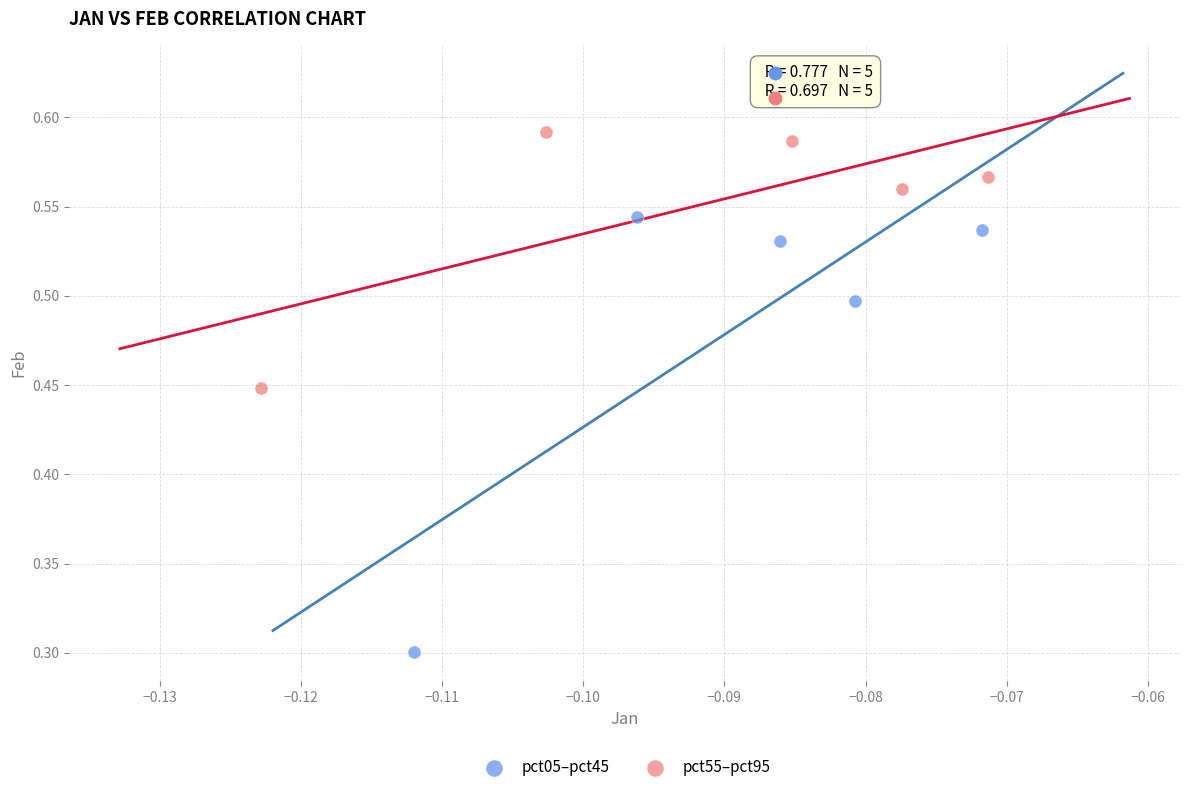

Which series has the widest spread of Y values?

pct05–pct45